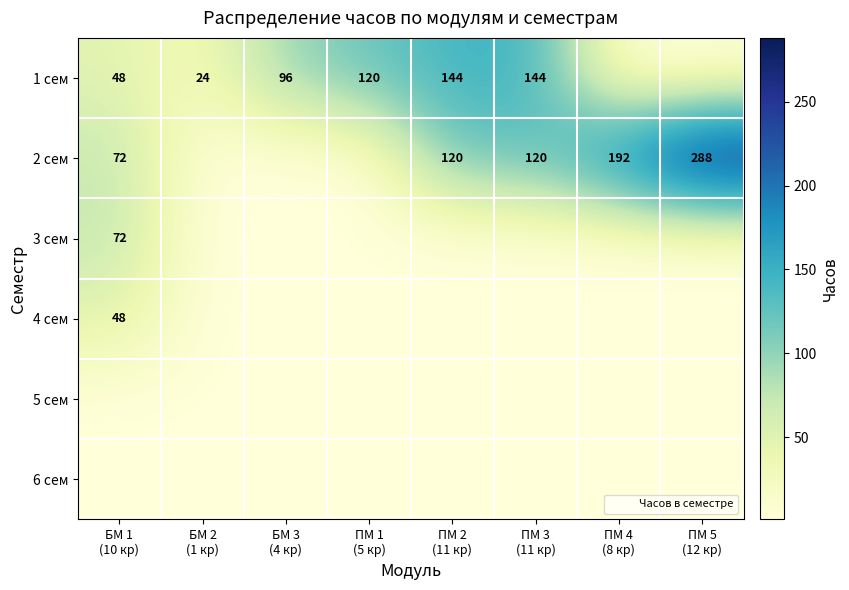

Is it true that 3 сем equals 1 at ПМ 1 (5 кр)?

True